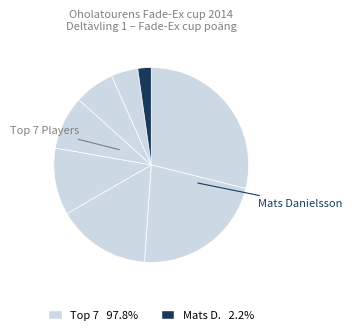

How many segments does this pie chart have?

8